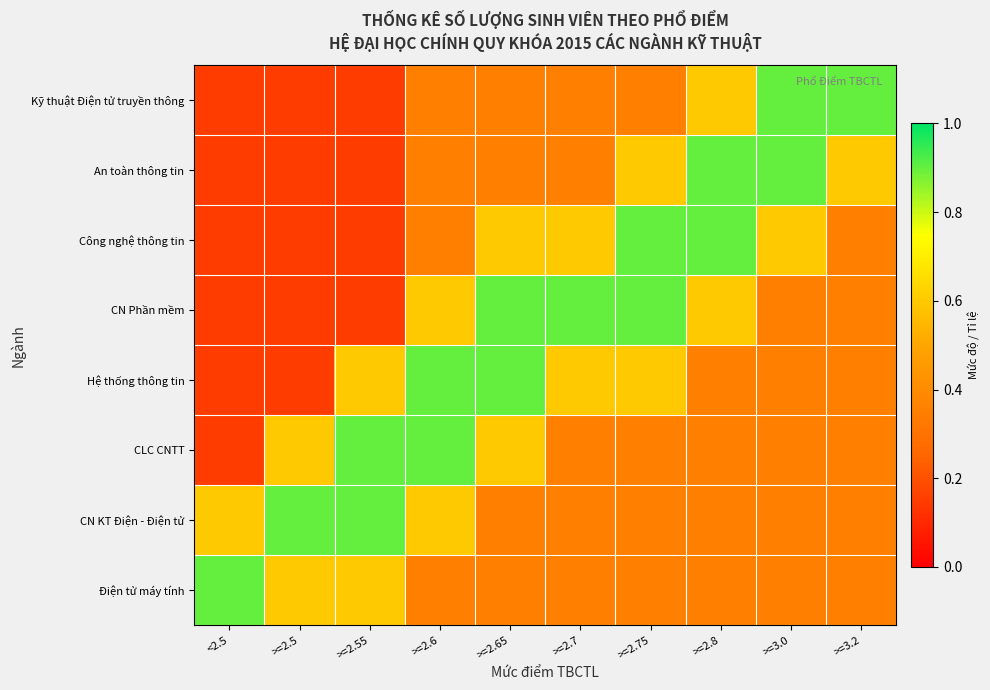

Reading left to right, what are all the values shown in this chart?

Kỹ thuật Điện tử truyền thông: <2.5=0.1	>=2.5=0.1	>=2.55=0.1	>=2.6=0.3	>=2.65=0.3	>=2.7=0.3	>=2.75=0.3	>=2.8=0.6	>=3.0=0.9	>=3.2=0.9
An toàn thông tin: <2.5=0.1	>=2.5=0.1	>=2.55=0.1	>=2.6=0.3	>=2.65=0.3	>=2.7=0.3	>=2.75=0.6	>=2.8=0.9	>=3.0=0.9	>=3.2=0.6
Công nghệ thông tin: <2.5=0.1	>=2.5=0.1	>=2.55=0.1	>=2.6=0.3	>=2.65=0.6	>=2.7=0.6	>=2.75=0.9	>=2.8=0.9	>=3.0=0.6	>=3.2=0.3
CN Phần mềm: <2.5=0.1	>=2.5=0.1	>=2.55=0.1	>=2.6=0.6	>=2.65=0.9	>=2.7=0.9	>=2.75=0.9	>=2.8=0.6	>=3.0=0.3	>=3.2=0.3
Hệ thống thông tin: <2.5=0.1	>=2.5=0.1	>=2.55=0.6	>=2.6=0.9	>=2.65=0.9	>=2.7=0.6	>=2.75=0.6	>=2.8=0.3	>=3.0=0.3	>=3.2=0.3
CLC CNTT: <2.5=0.1	>=2.5=0.6	>=2.55=0.9	>=2.6=0.9	>=2.65=0.6	>=2.7=0.3	>=2.75=0.3	>=2.8=0.3	>=3.0=0.3	>=3.2=0.3
CN KT Điện - Điện tử: <2.5=0.6	>=2.5=0.9	>=2.55=0.9	>=2.6=0.6	>=2.65=0.3	>=2.7=0.3	>=2.75=0.3	>=2.8=0.3	>=3.0=0.3	>=3.2=0.3
Điện tử máy tính: <2.5=0.9	>=2.5=0.6	>=2.55=0.6	>=2.6=0.3	>=2.65=0.3	>=2.7=0.3	>=2.75=0.3	>=2.8=0.3	>=3.0=0.3	>=3.2=0.3